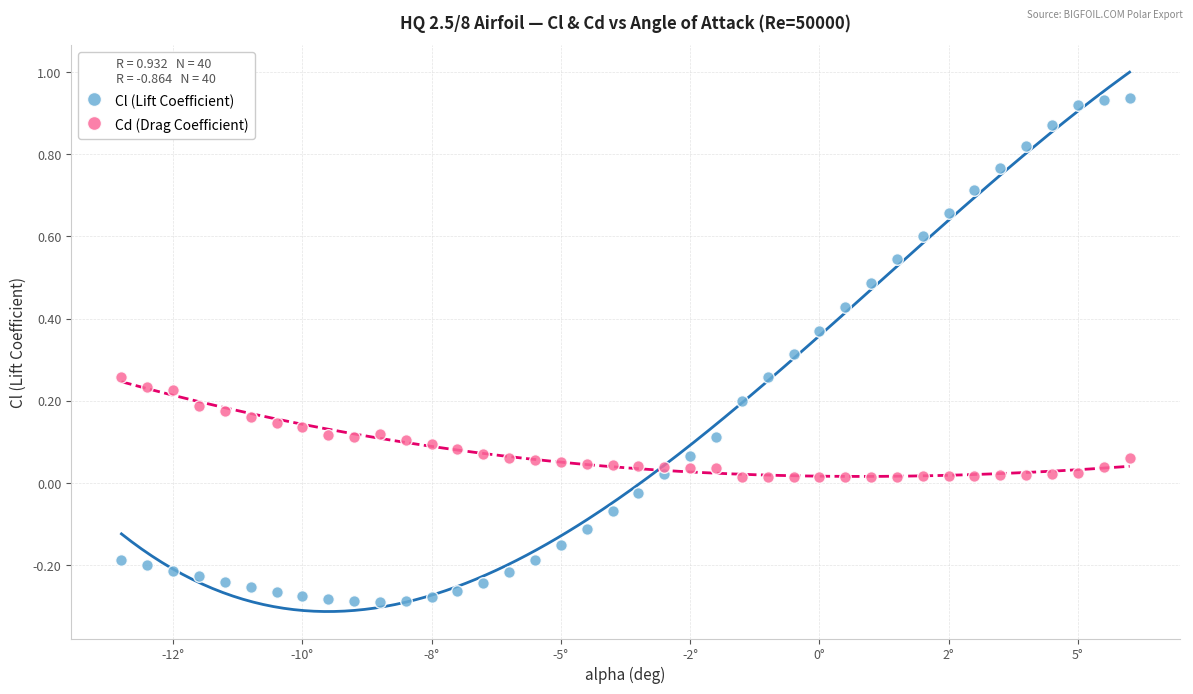

Which series contains the highest Y value?

Cl (Lift Coefficient)